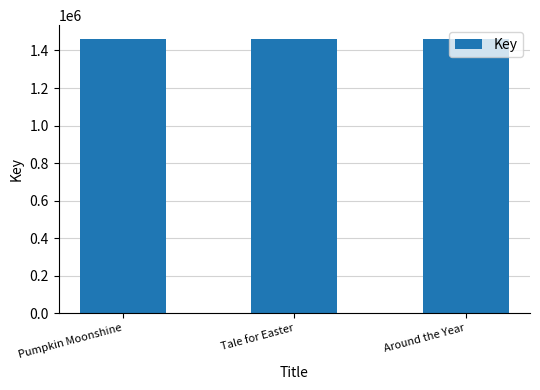

What is the difference between the maximum and minimum values?

6